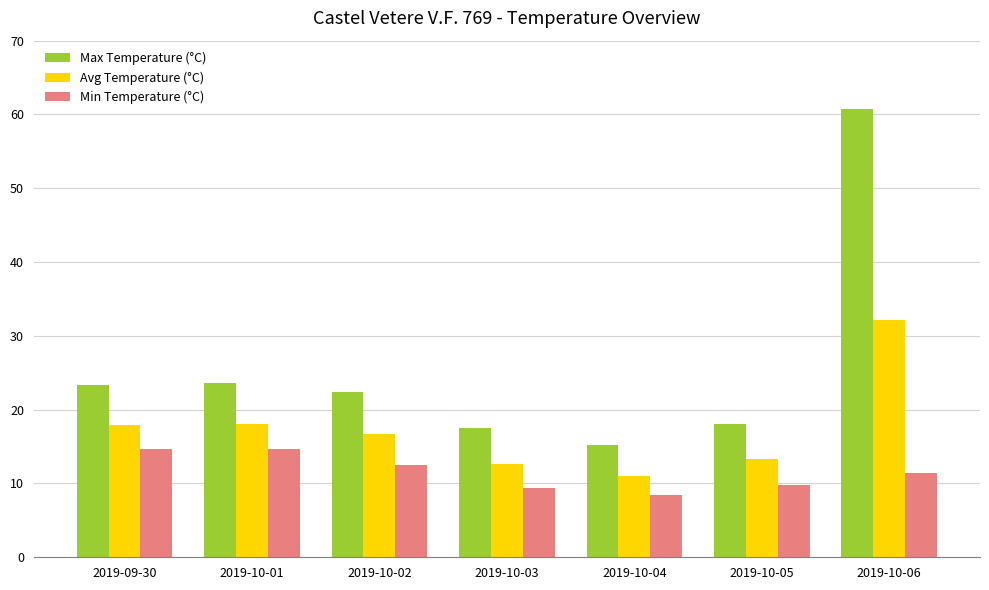

What is the difference between the maximum and minimum values in the Avg Temperature (°C) series?

21.1